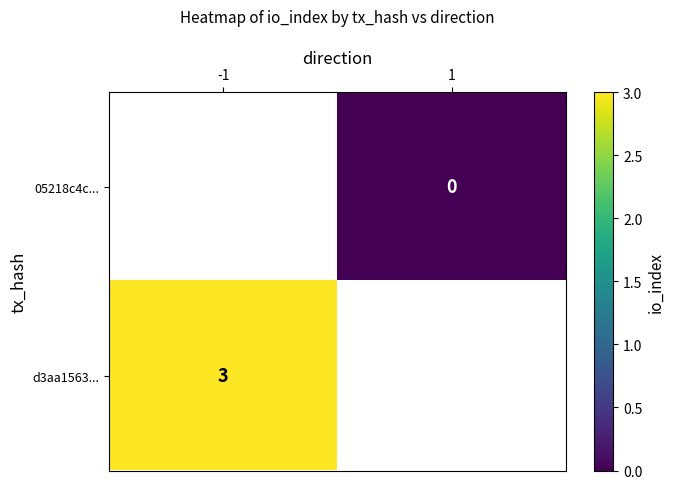

The value of d3aa1563... at -1 is 3. True or false?

True